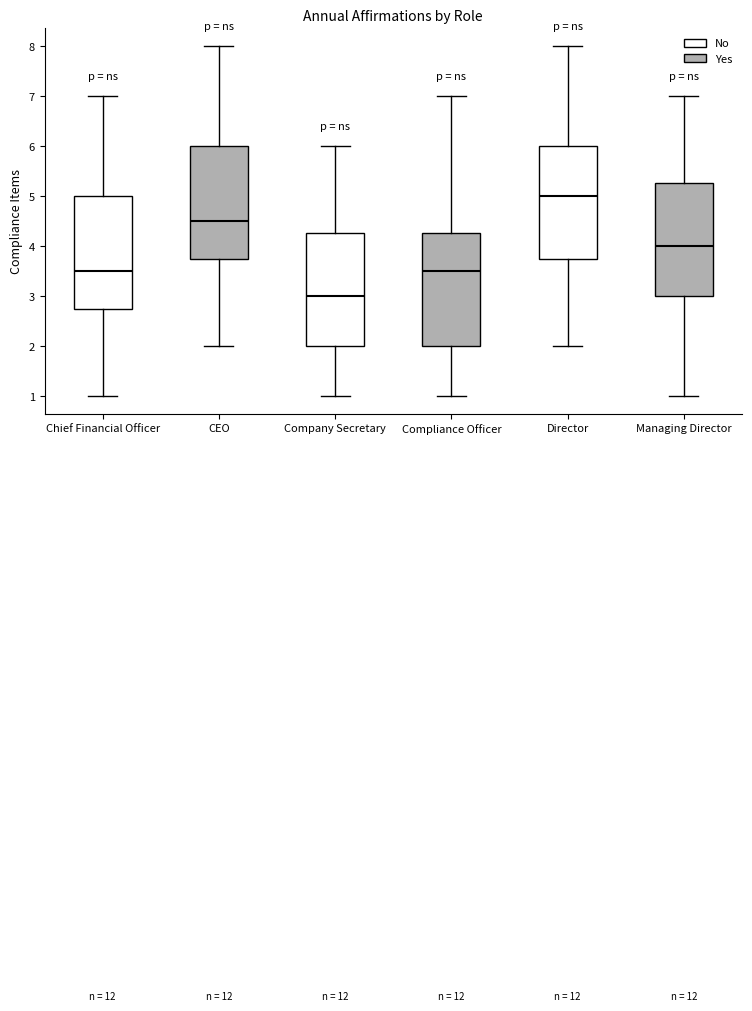

Which box has the highest median line?

Director